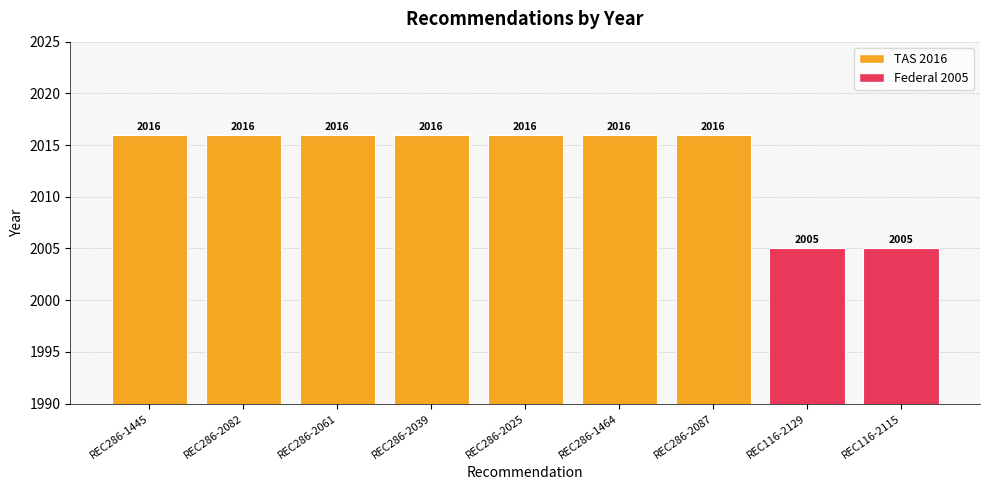

Approximately how many times larger is the value at REC286-2082 compared to REC286-2025?

1.0